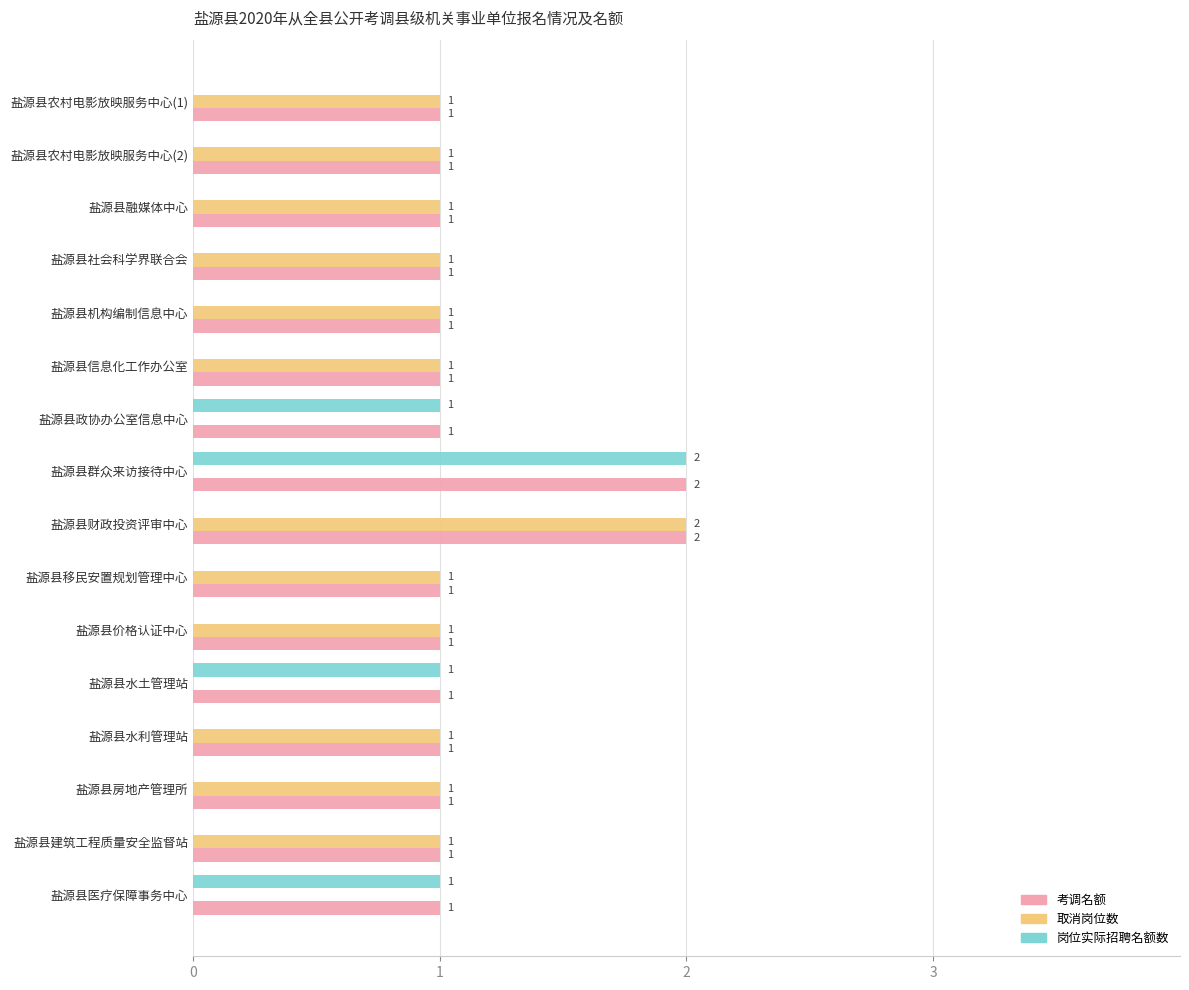

How many distinct data groups are displayed?

3